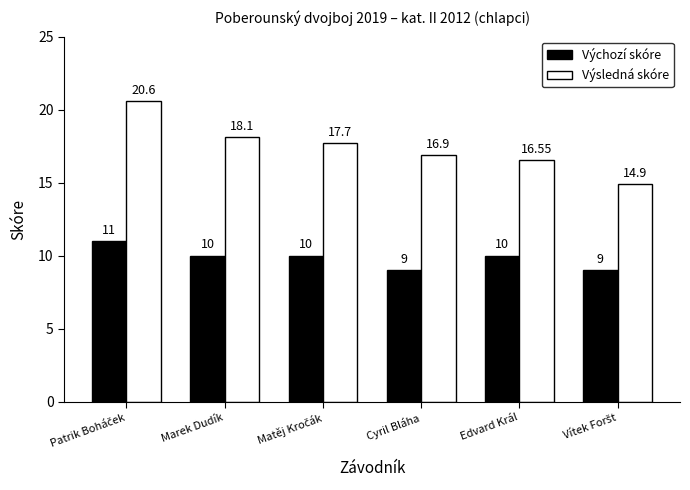

List the series in order of their overall mean, highest first.

Výsledná skóre, Výchozí skóre